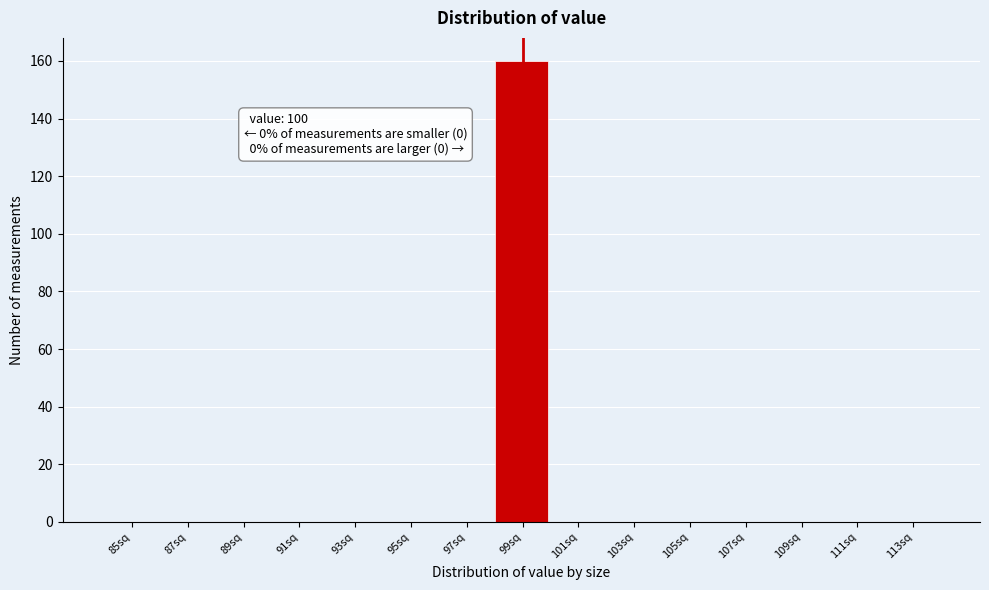

Reading left to right, what are all the values shown in this chart?

85sq=0	87sq=0	89sq=0	91sq=0	93sq=0	95sq=0	97sq=0	99sq=160	101sq=0	103sq=0	105sq=0	107sq=0	109sq=0	111sq=0	113sq=0